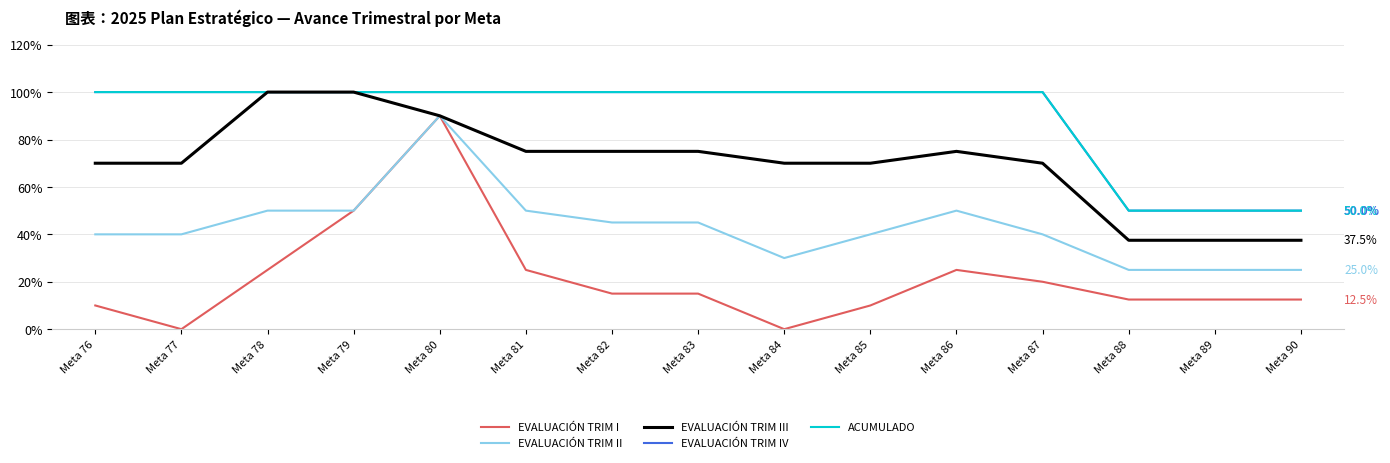

What value does the EVALUACIÓN TRIM III series have at Meta 78?

1.0